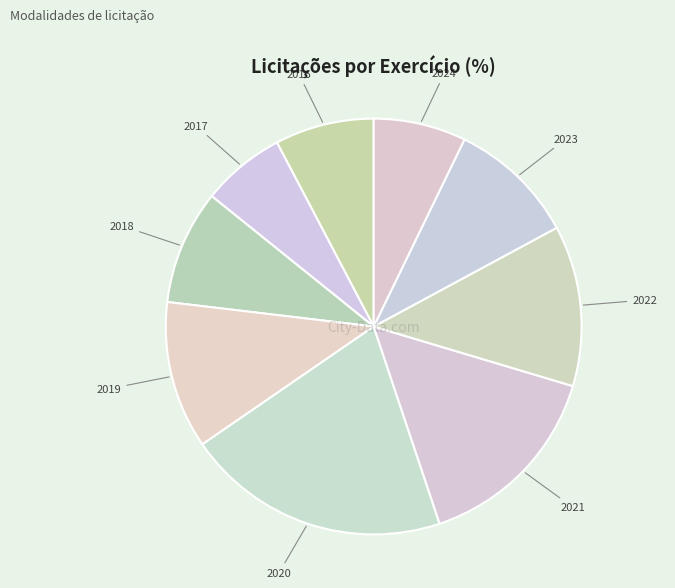

Is it true that 2021 is 15% of the pie?

True